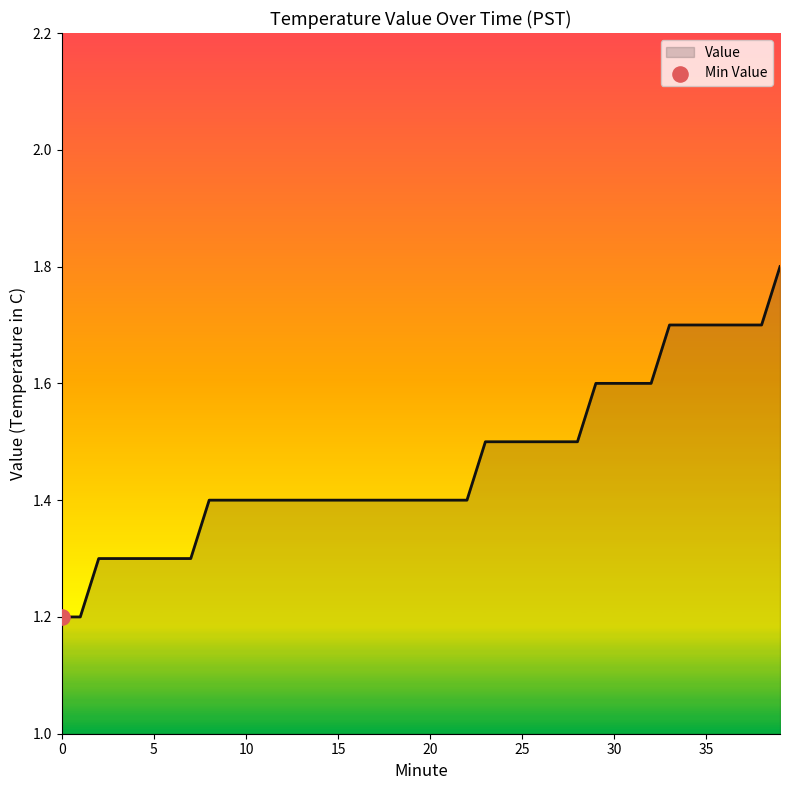

What is the minimum value shown in the chart?

1.2